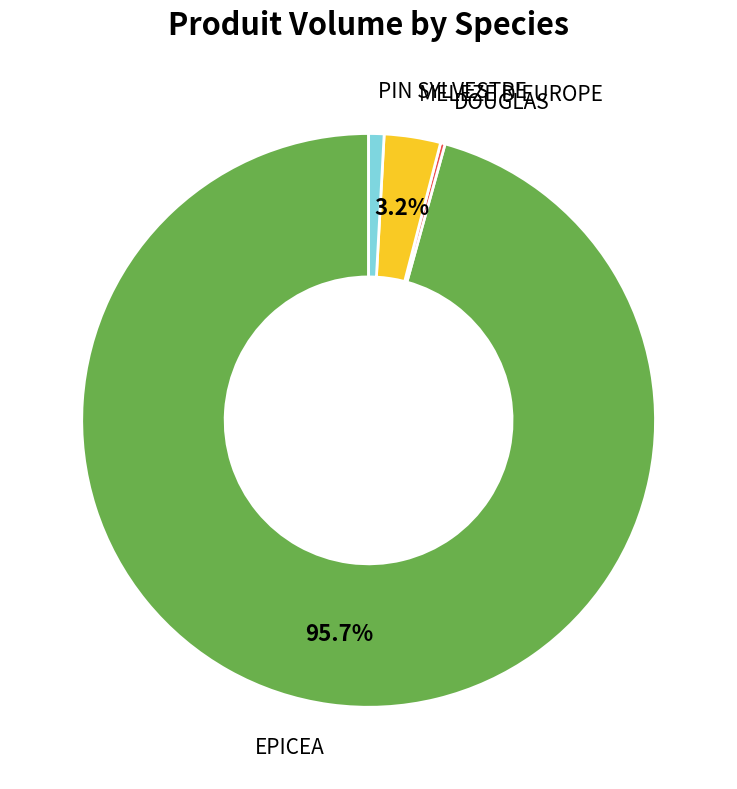

What is the largest slice in the pie chart?

EPICEA